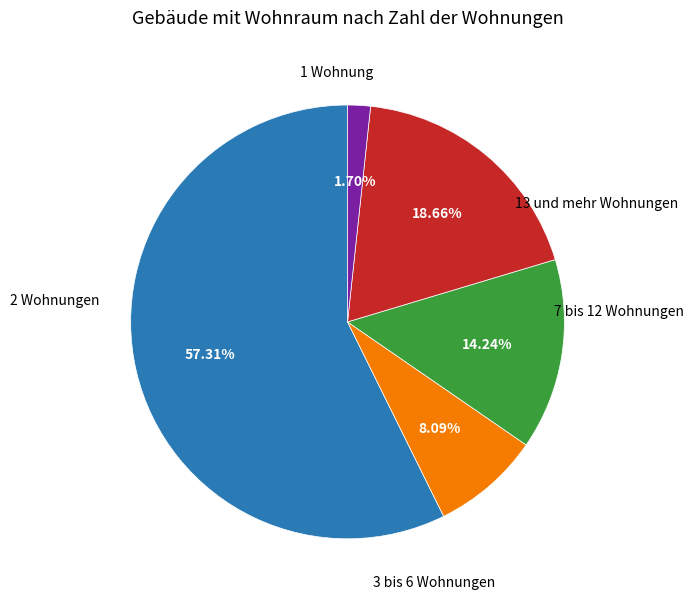

Is there any slice that represents more than half of the pie?

Yes